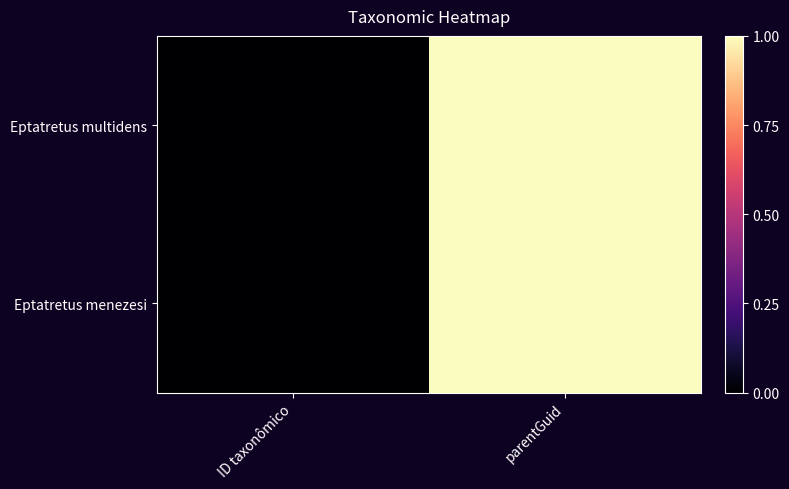

At how many categories does at least one series exceed 0?

2